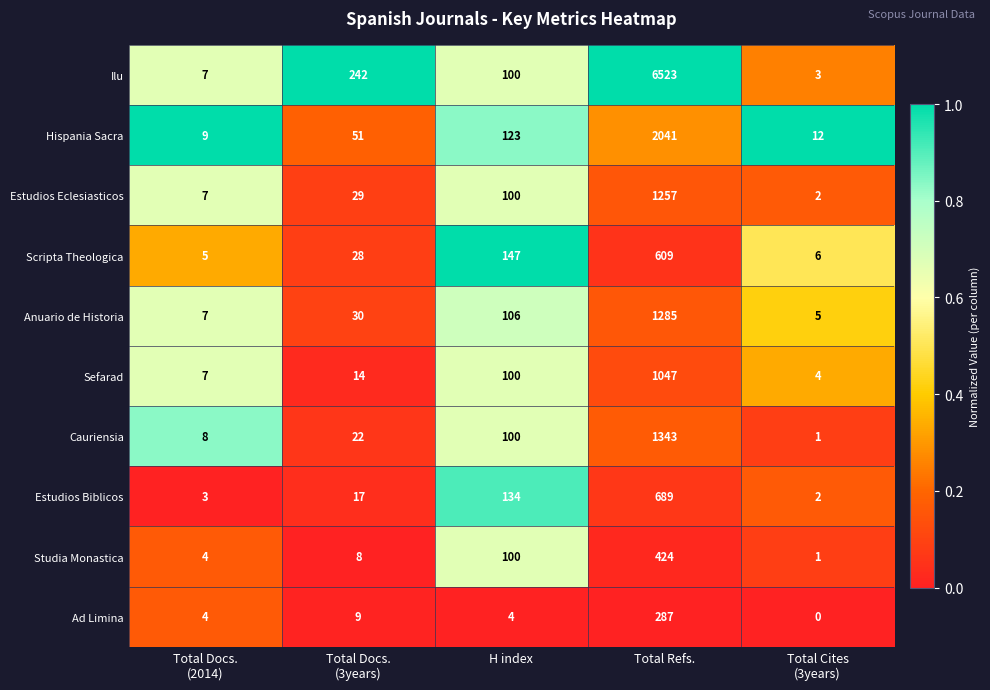

Between Total Docs.
(2014) and Total Docs.
(3years), which series saw the biggest shift?

Ilu